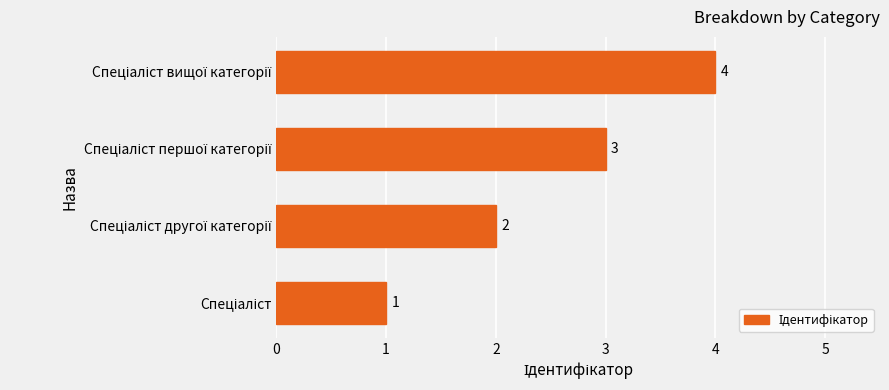

What is the sum of all values?

10